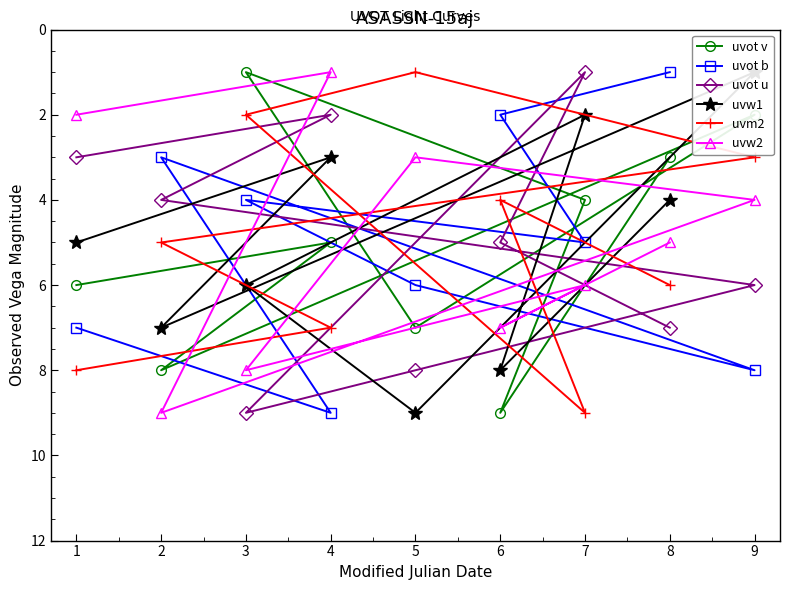

List the labels in order of uvm2 value, smallest first.

5, 3, 9, 6, 2, 8, 4, 1, 7